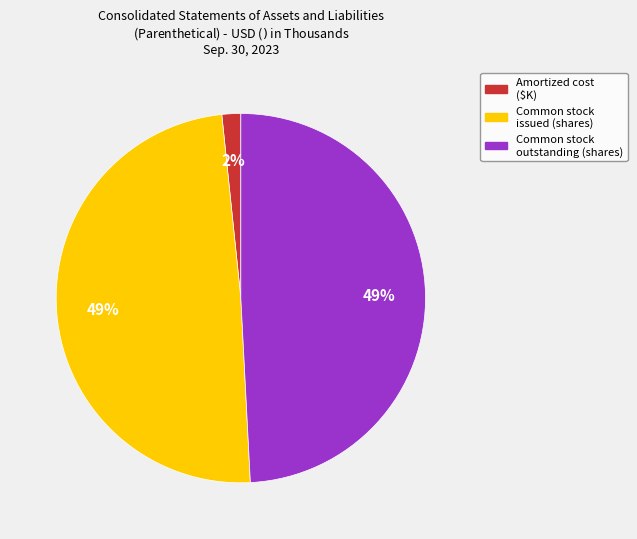

Which category has the smallest portion of the pie?

Amortized cost